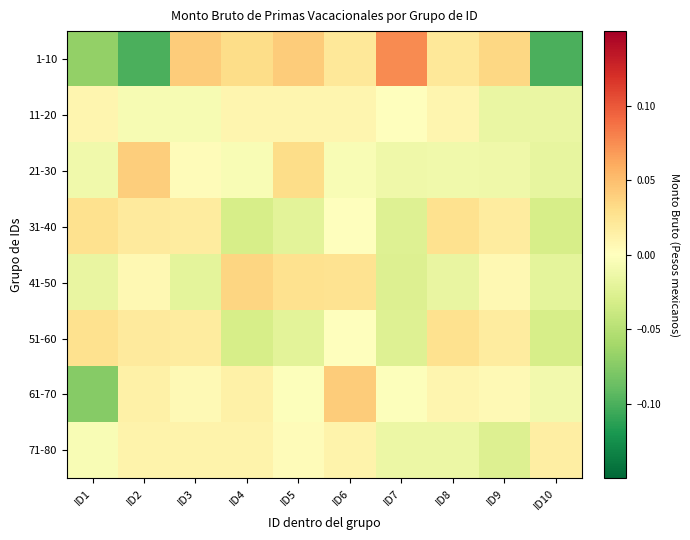

What is the smallest value displayed?

-0.1